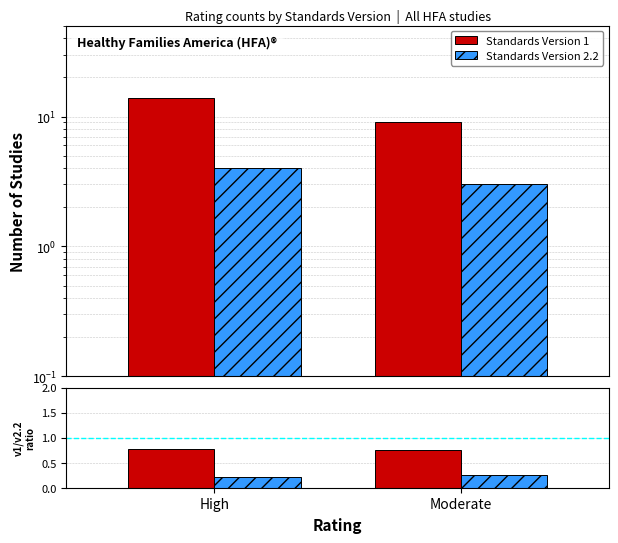

What position from the left is Moderate?

2